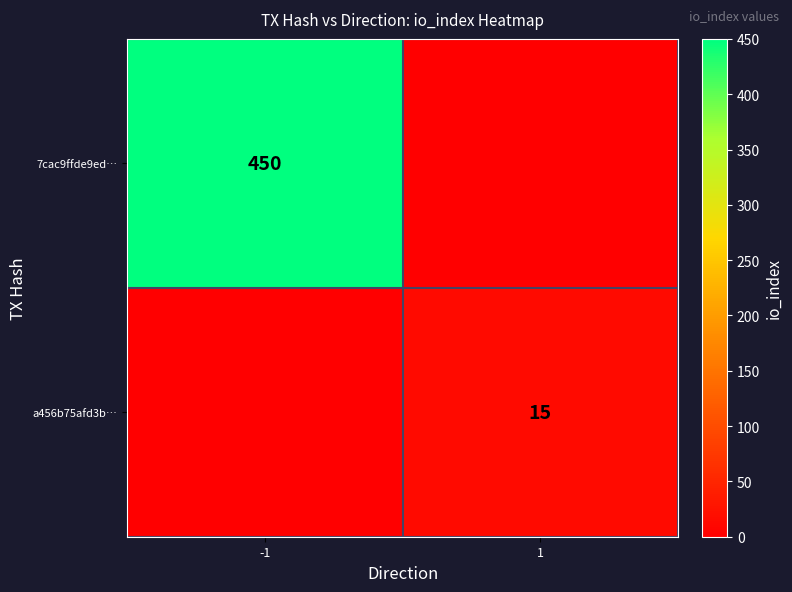

Is the value of a456b75afd3b… at 1 greater than the value of 7cac9ffde9ed… at -1?

No